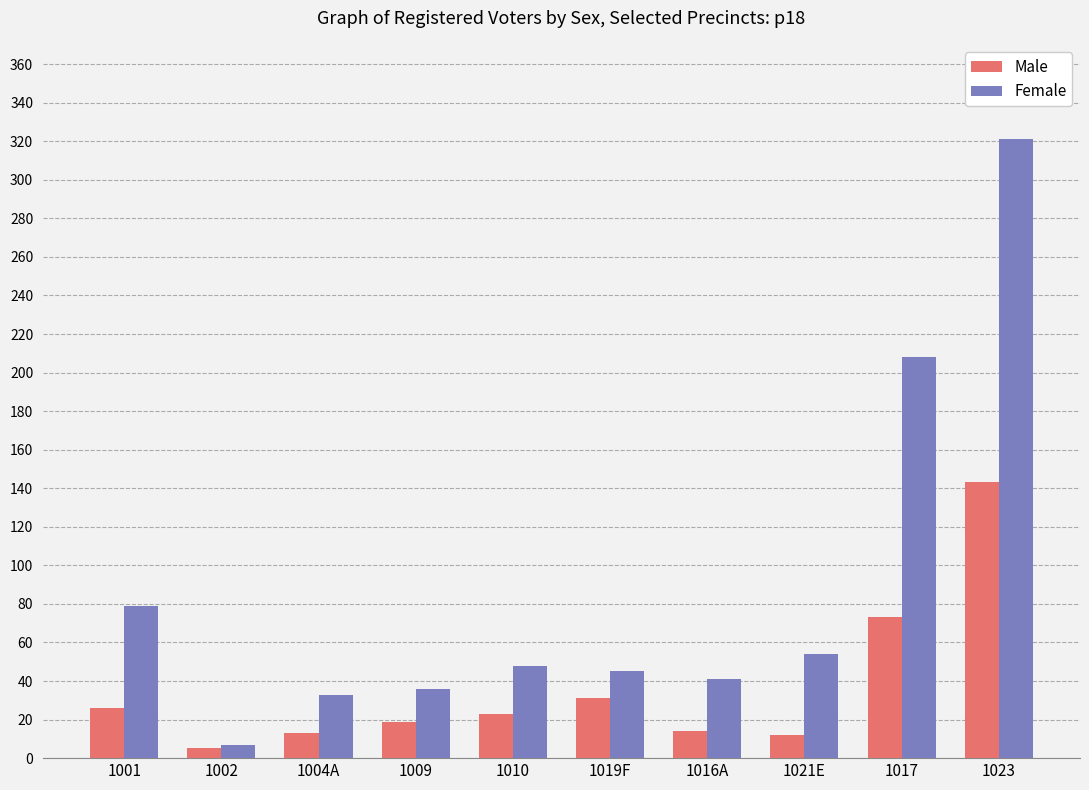

The value of Female at 1009 is 61. True or false?

False